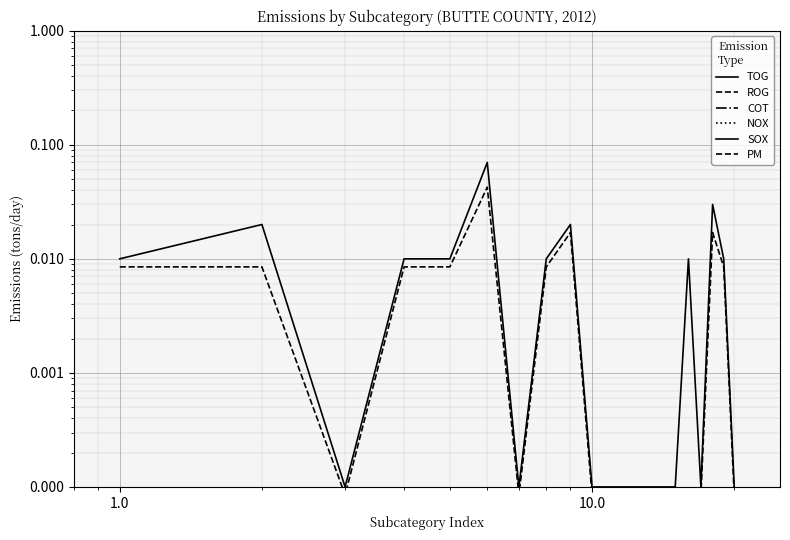

How many categories are shown in the chart?

20